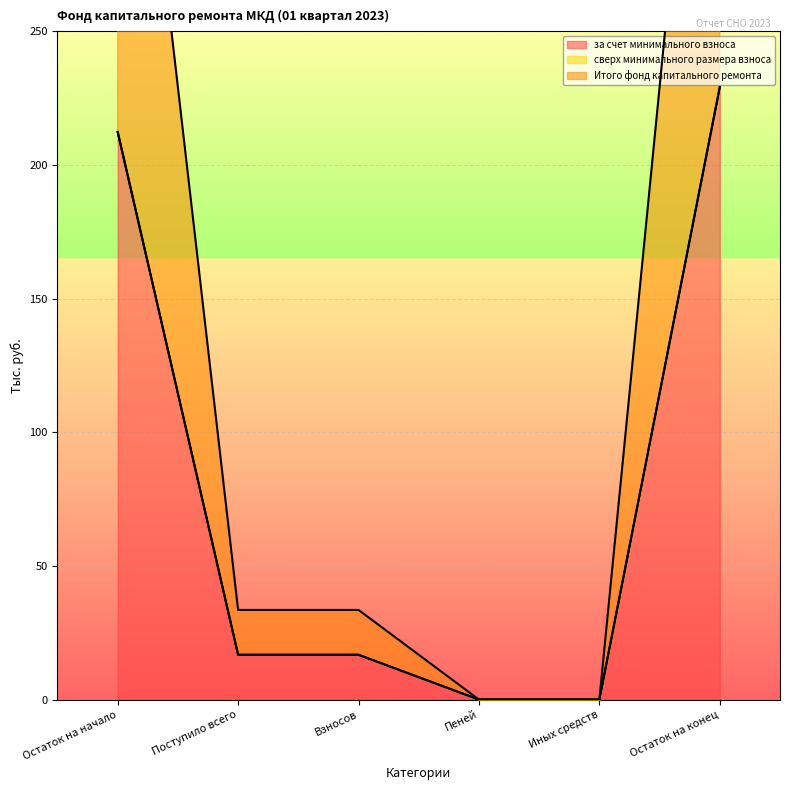

At which label does за счет минимального взноса reach its peak?

Остаток на конец